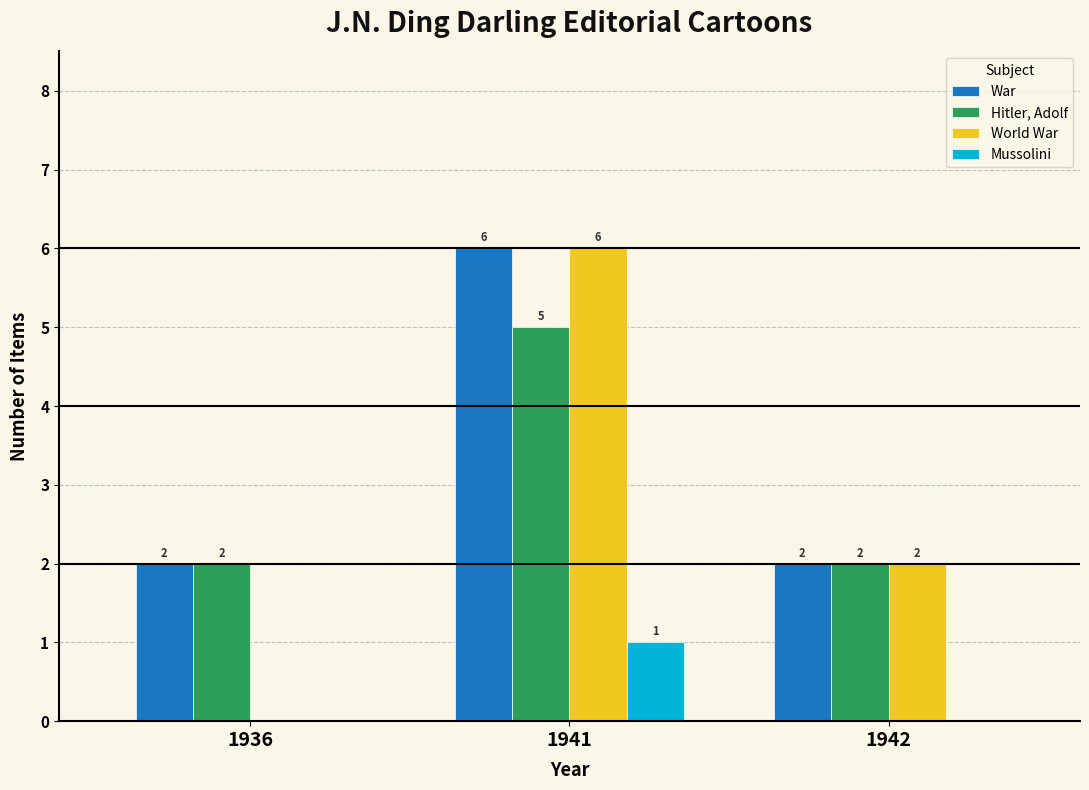

What is the total value across all series at 1941?

18